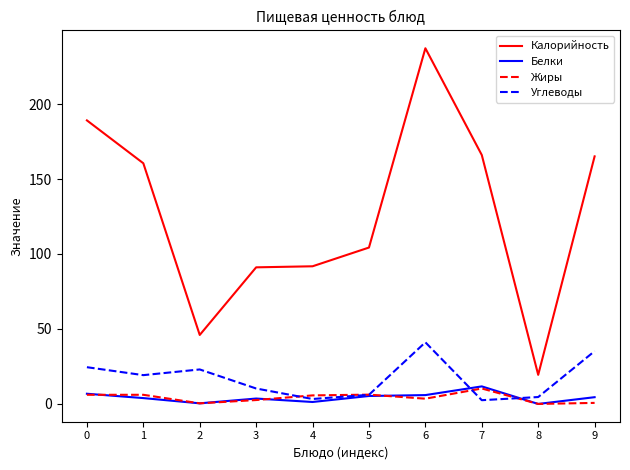

Which series has the largest range (max minus min)?

Калорийность